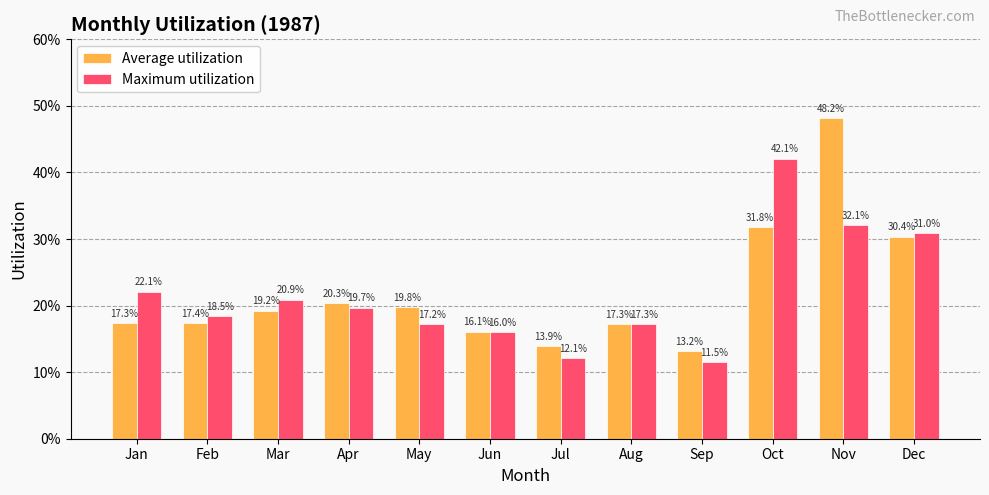

Does the chart contain any negative values?

No